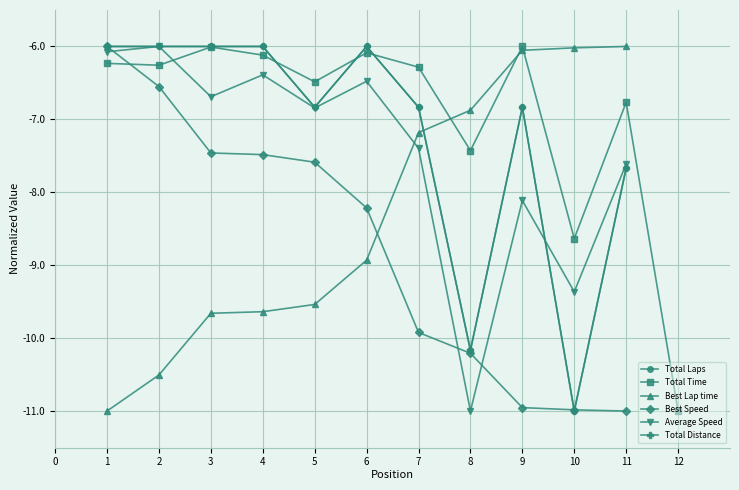

Which series has the largest total across all categories?

Total Time